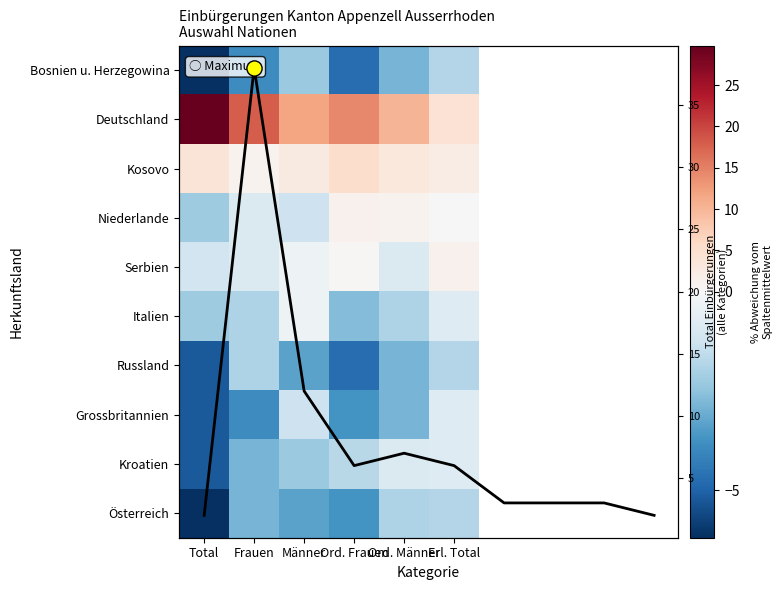

Where is Italien nearest to the value -1?

Erl. Total